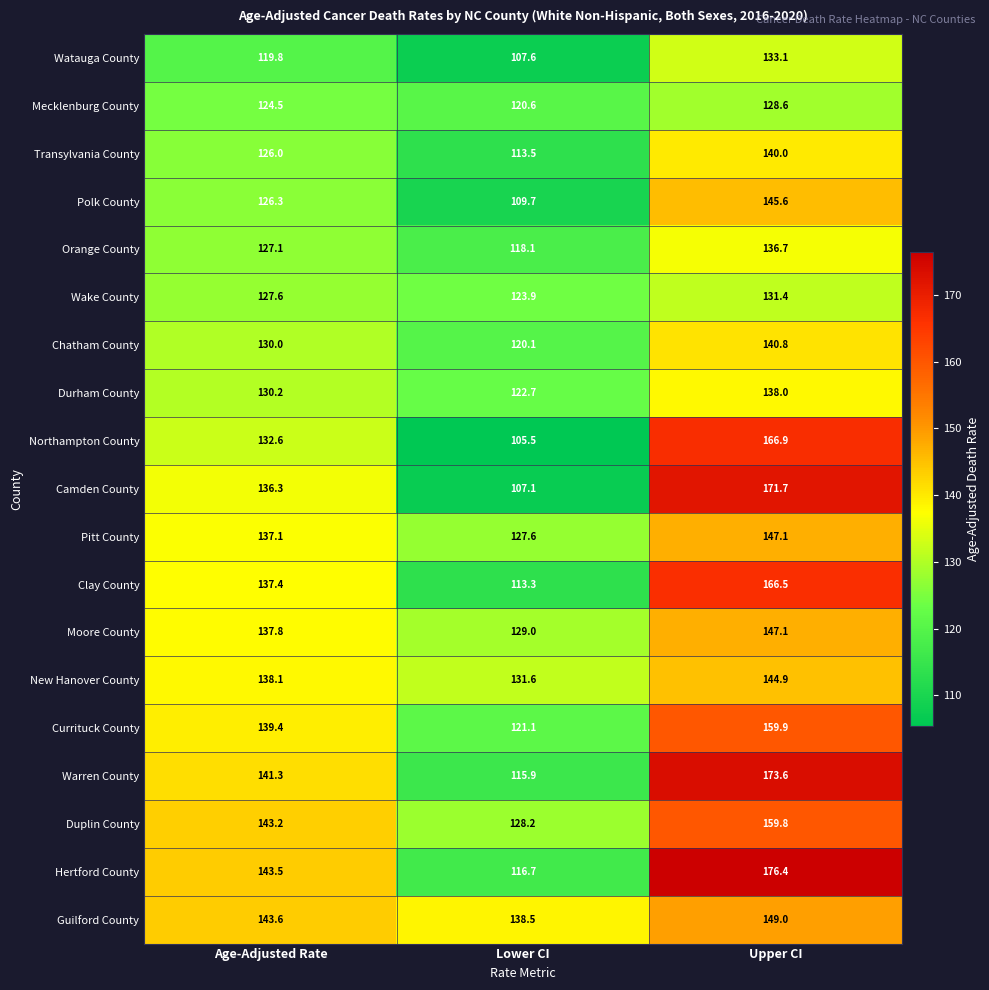

Rank the categories by Wake County value from lowest to highest.

Lower CI, Age-Adjusted Rate, Upper CI